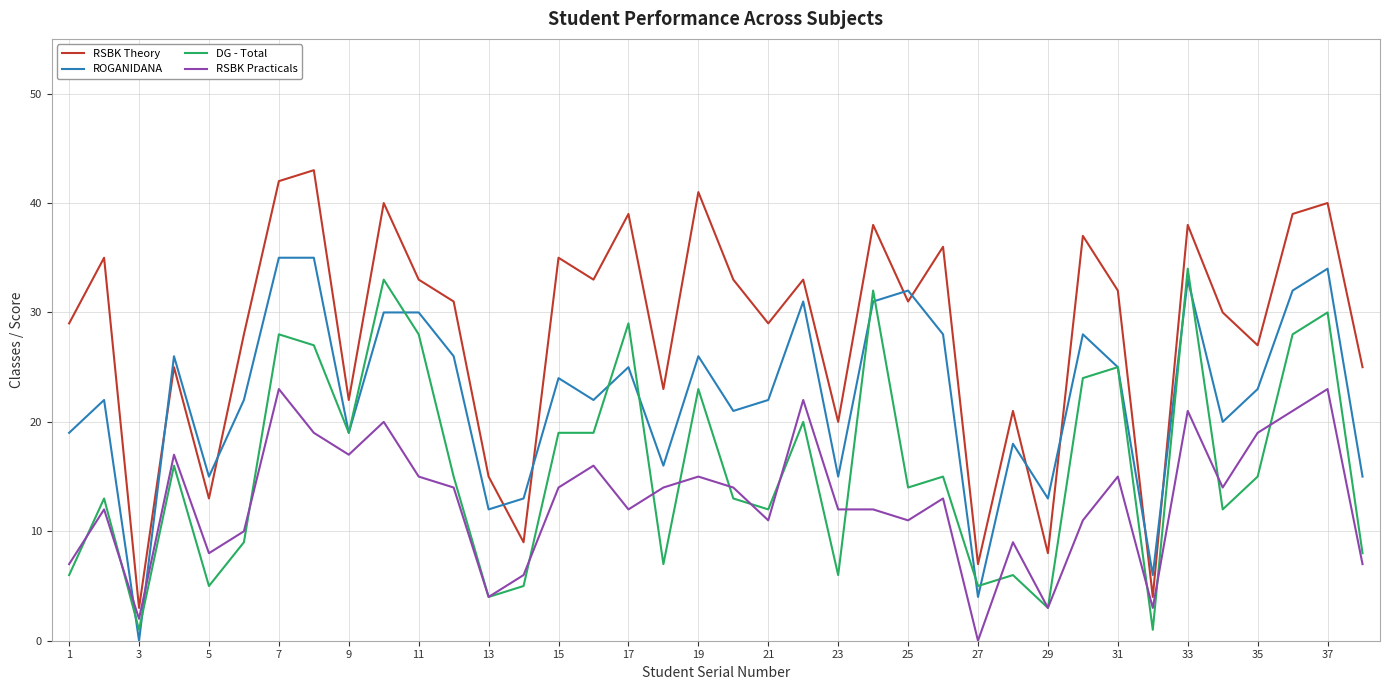

What is the difference between the second highest and second lowest values in the DG - Total series?

32